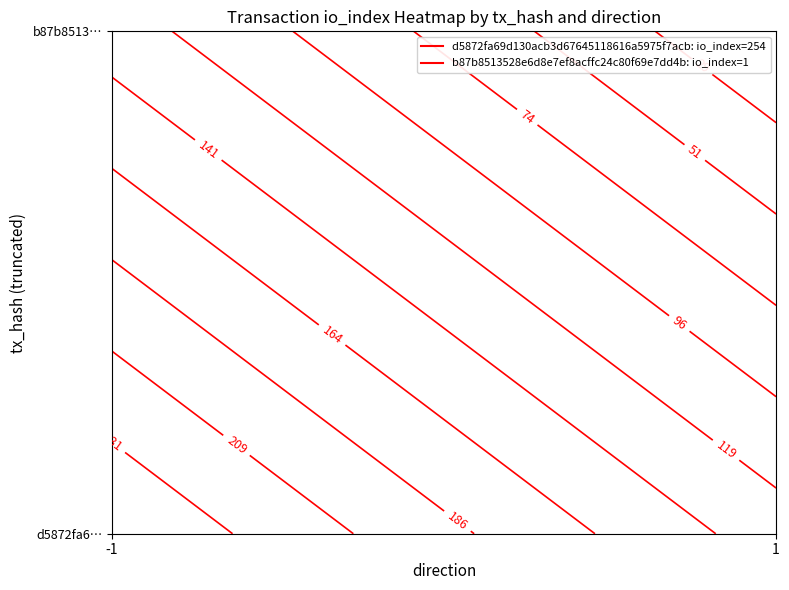

True or false: b87b8513528e6d8e7ef8acffc24c80f69e7dd4b has a value of 4 at 1.

False